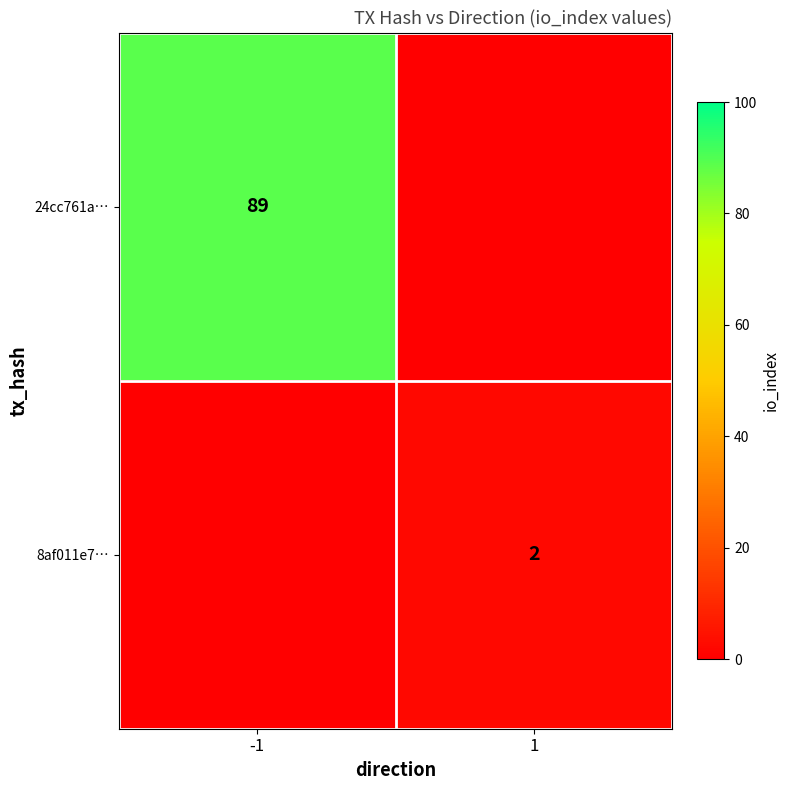

The value of 8af011e7… at 1 is 2. True or false?

True